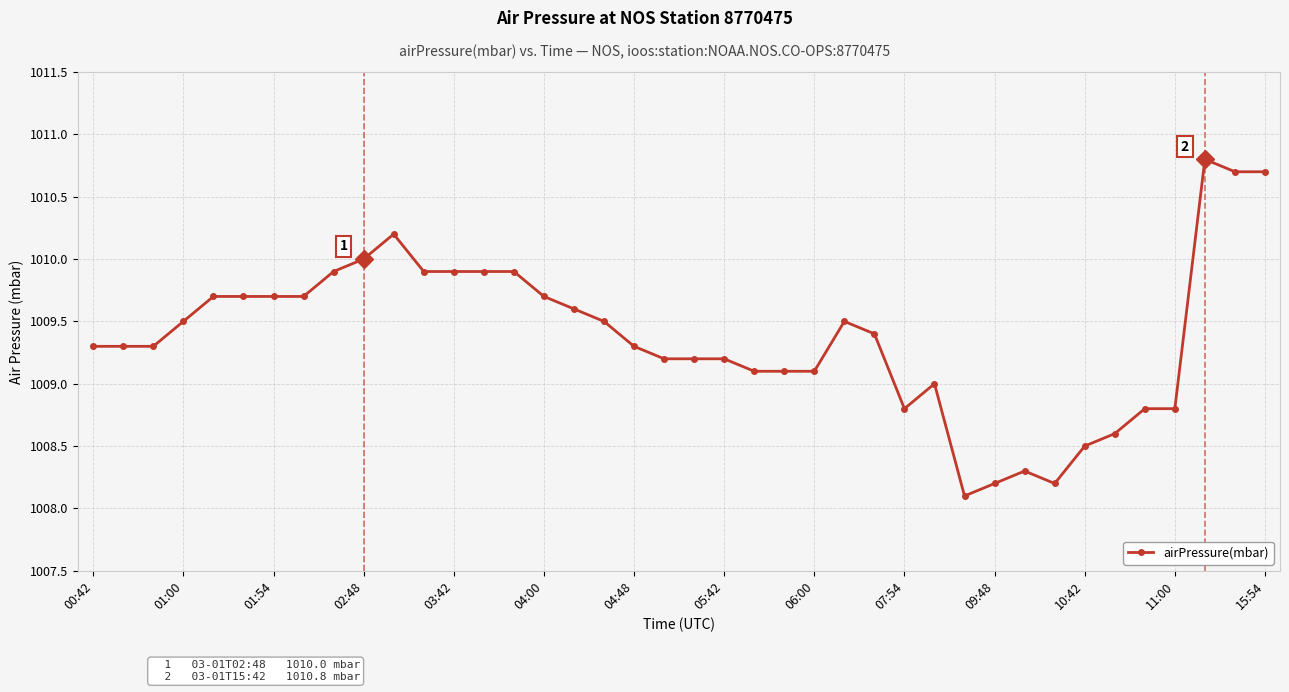

Is this an area chart (filled region under the line)?

No